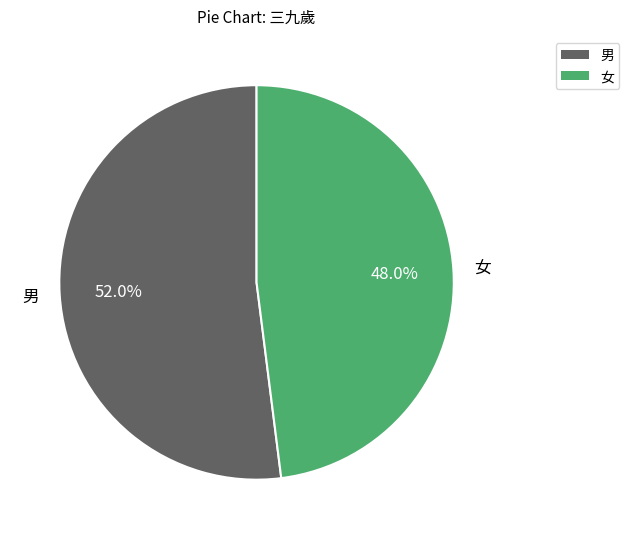

To the nearest percent, what is the average slice percentage?

50%